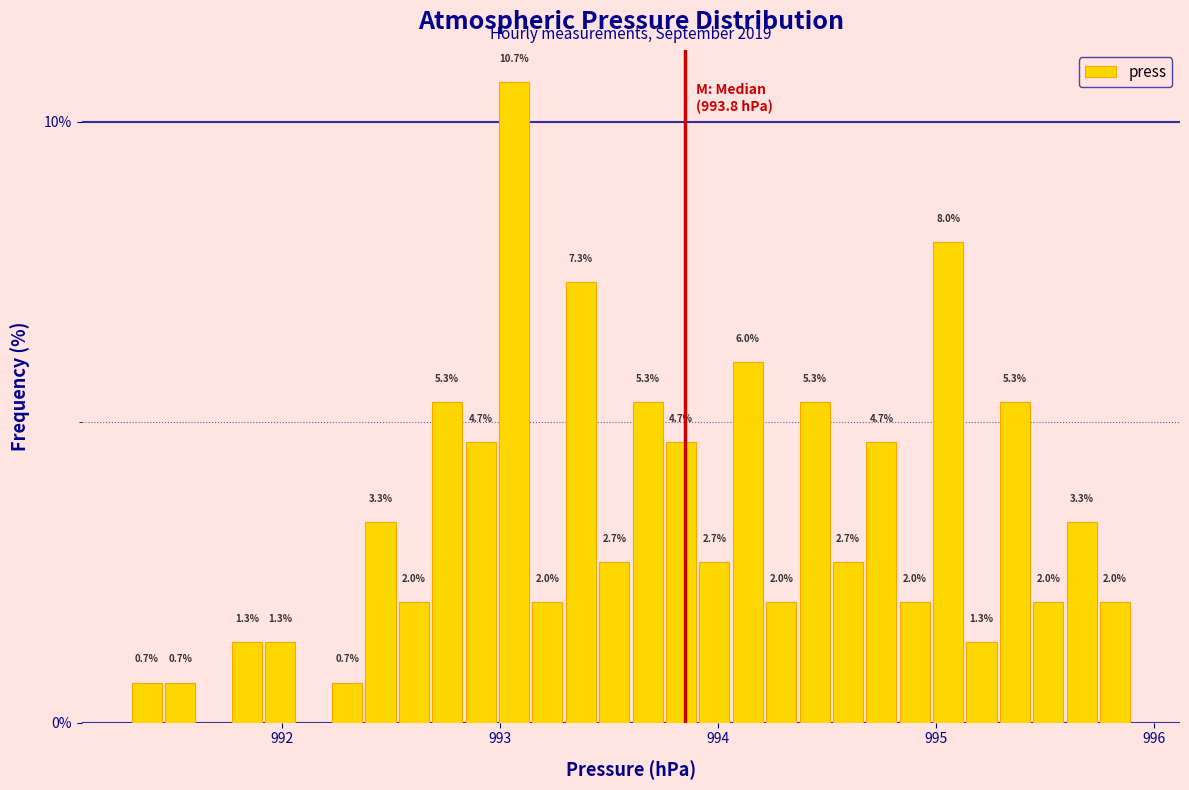

Read against the x-axis, roughly where is the centre of the tallest bar?

993.1